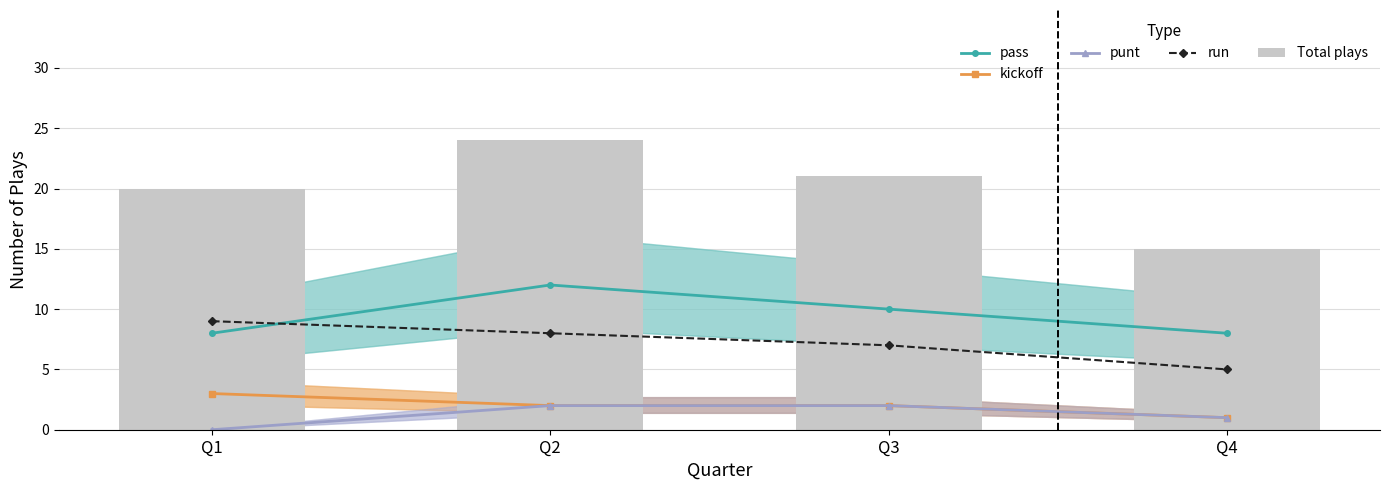

Where is kickoff nearest to the value 2?

Q2